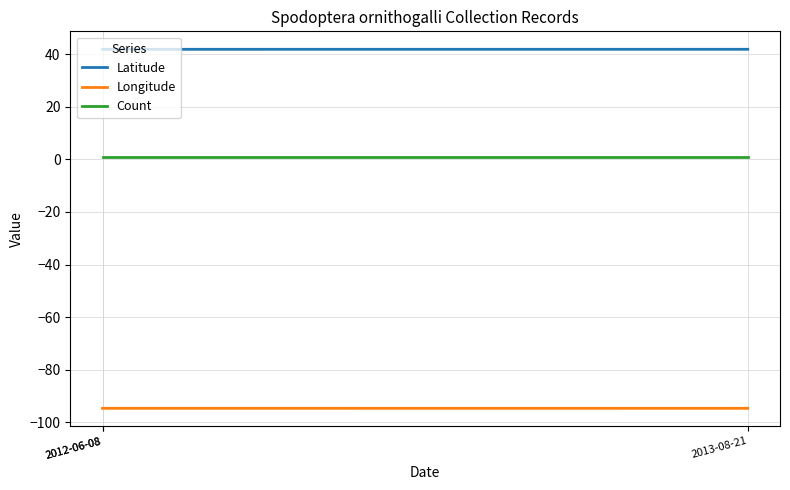

How many distinct data groups are displayed?

3